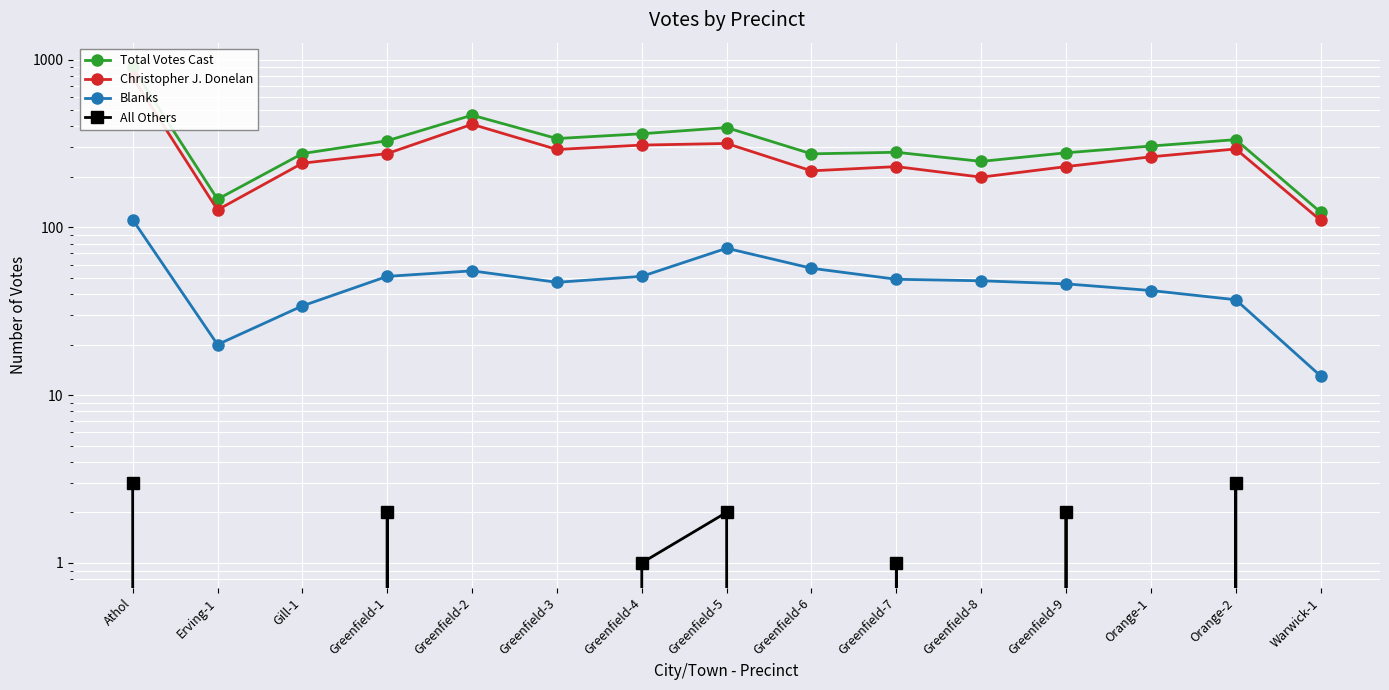

What is the average value of the All Others series?

1